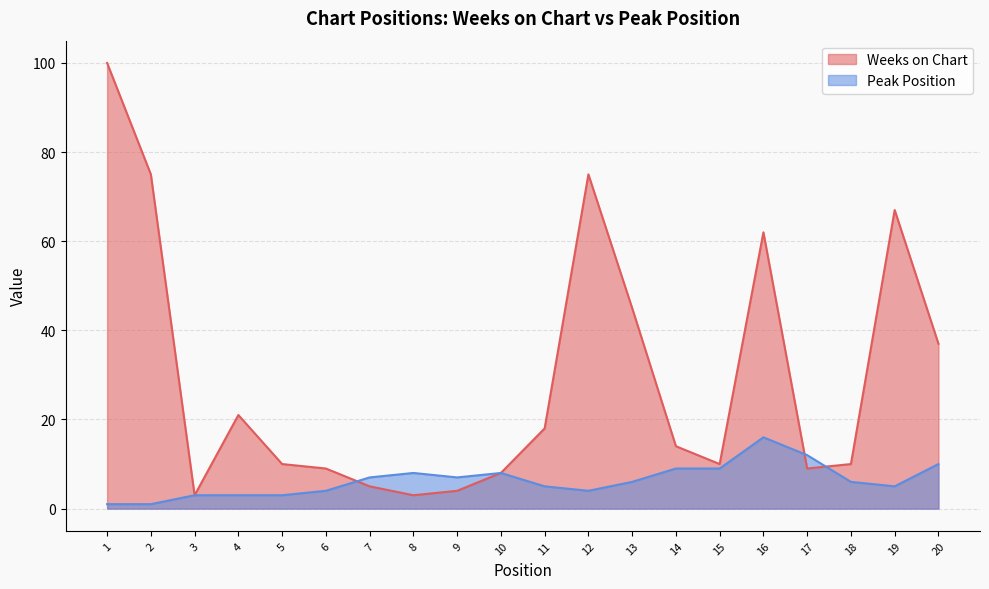

How many intersections are there between Peak Position and Weeks on Chart?

3